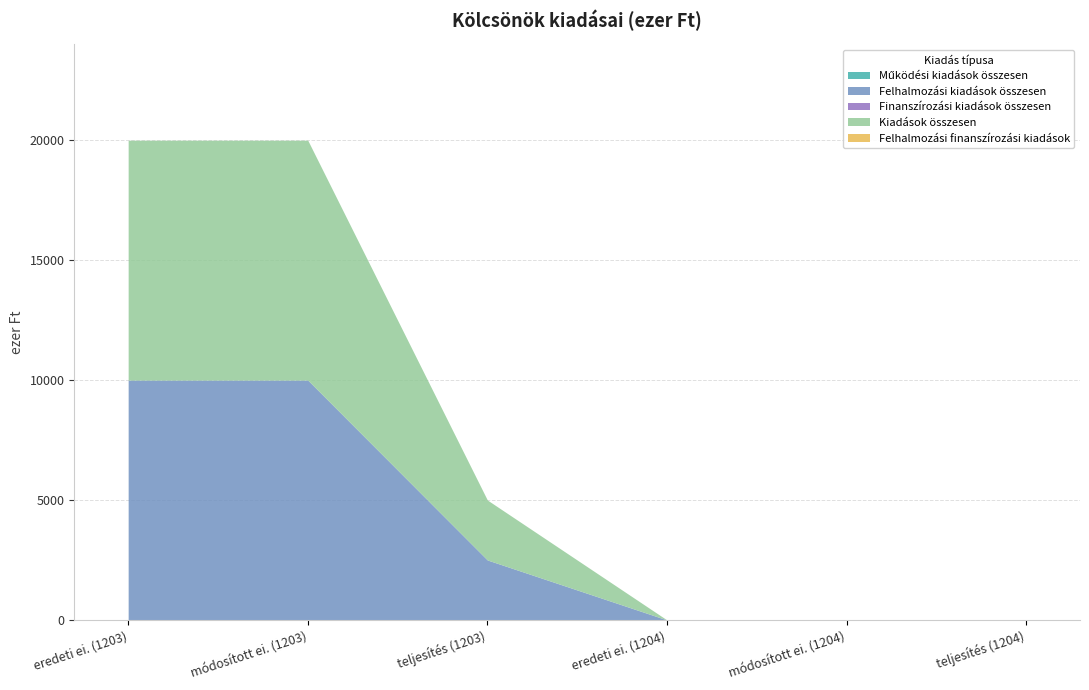

Reading left to right, transcribe all the data shown in this chart.

Működési kiadások összesen: eredeti ei. (1203)=0	módosított ei. (1203)=0	teljesítés (1203)=0	eredeti ei. (1204)=0	módosított ei. (1204)=0	teljesítés (1204)=0
Felhalmozási kiadások összesen: eredeti ei. (1203)=10000	módosított ei. (1203)=10000	teljesítés (1203)=2500	eredeti ei. (1204)=0	módosított ei. (1204)=0	teljesítés (1204)=0
Finanszírozási kiadások összesen: eredeti ei. (1203)=0	módosított ei. (1203)=0	teljesítés (1203)=0	eredeti ei. (1204)=0	módosított ei. (1204)=0	teljesítés (1204)=0
Kiadások összesen: eredeti ei. (1203)=10000	módosított ei. (1203)=10000	teljesítés (1203)=2500	eredeti ei. (1204)=0	módosított ei. (1204)=0	teljesítés (1204)=0
Felhalmozási finanszírozási kiadások: eredeti ei. (1203)=0	módosított ei. (1203)=0	teljesítés (1203)=0	eredeti ei. (1204)=0	módosított ei. (1204)=0	teljesítés (1204)=0